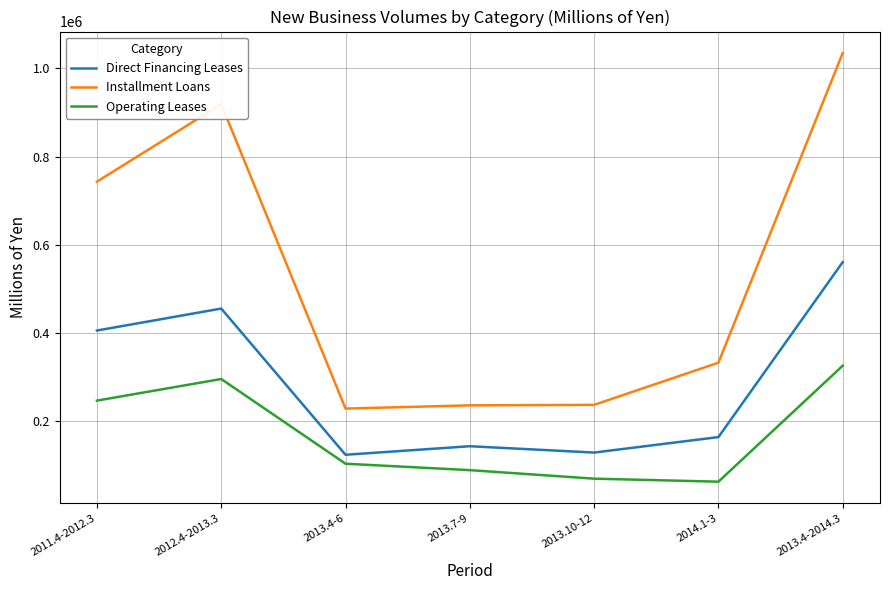

Rank the series at 2013.4-2014.3 from lowest to highest value.

Operating Leases, Direct Financing Leases, Installment Loans